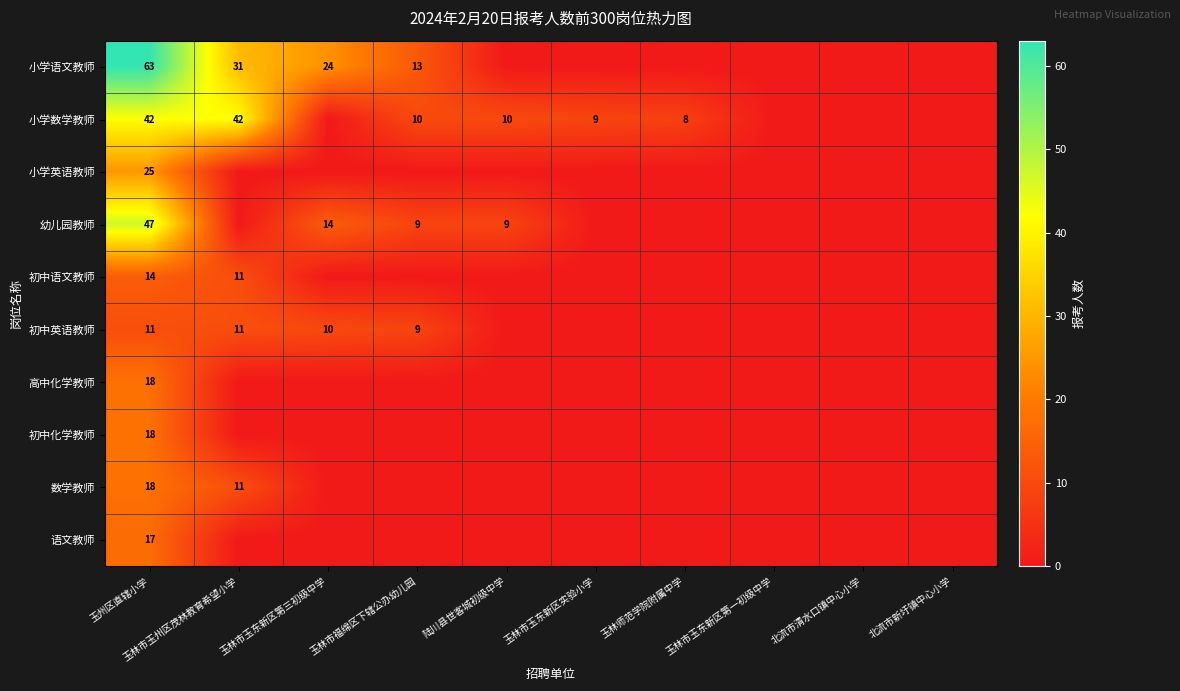

The 初中英语教师 series shows 16 at 玉林市福绵区下辖公办幼儿园. True or false?

False